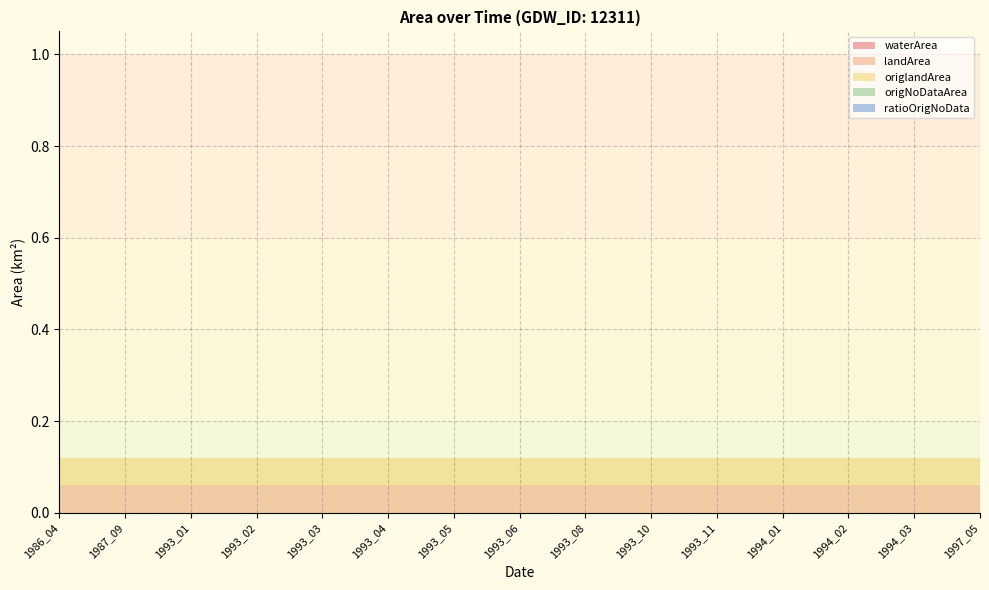

Reading right to left, list all the values displayed in this chart.

waterArea: 0.0	0.0	0.0	0.0	0.0	0.0	0.0	0.0	0.0	0.0	0.0	0.0	0.0	0.0	0.0
landArea: 0.1	0.1	0.1	0.1	0.1	0.1	0.1	0.1	0.1	0.1	0.1	0.1	0.1	0.1	0.1
origlandArea: 0.1	0.1	0.1	0.1	0.1	0.1	0.1	0.1	0.1	0.1	0.1	0.1	0.1	0.1	0.1
origNoDataArea: 0.0	0.0	0.0	0.0	0.0	0.0	0.0	0.0	0.0	0.0	0.0	0.0	0.0	0.0	0.0
ratioOrigNoData: 0.0	0.0	0.0	0.0	0.0	0.0	0.0	0.0	0.0	0.0	0.0	0.0	0.0	0.0	0.0